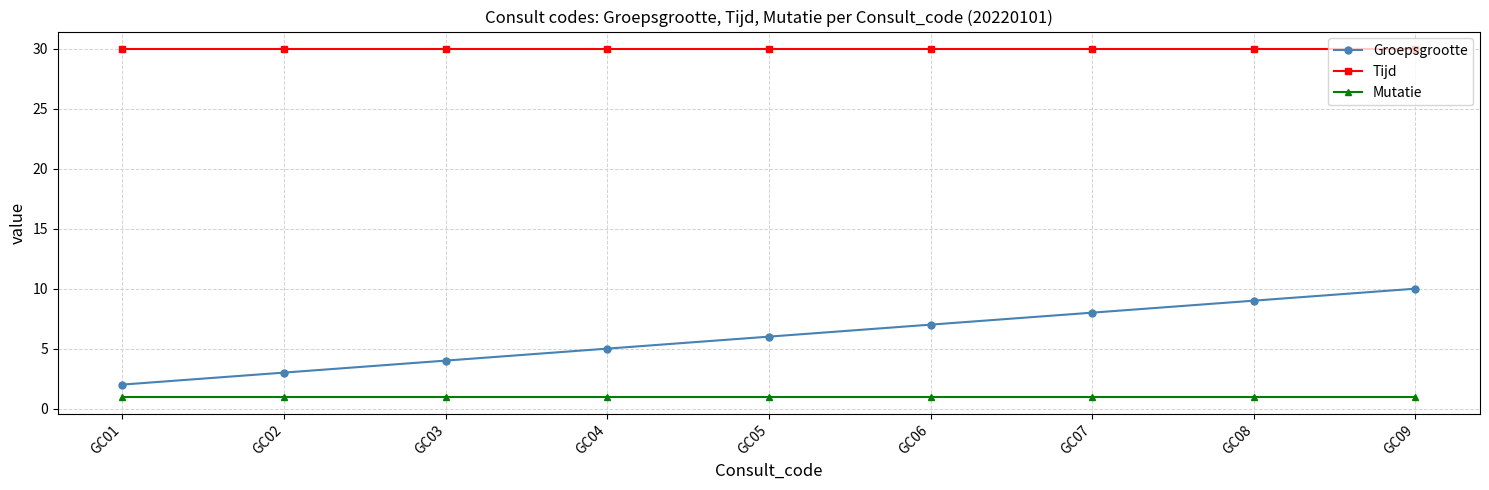

What is the highest value of the Tijd series?

30